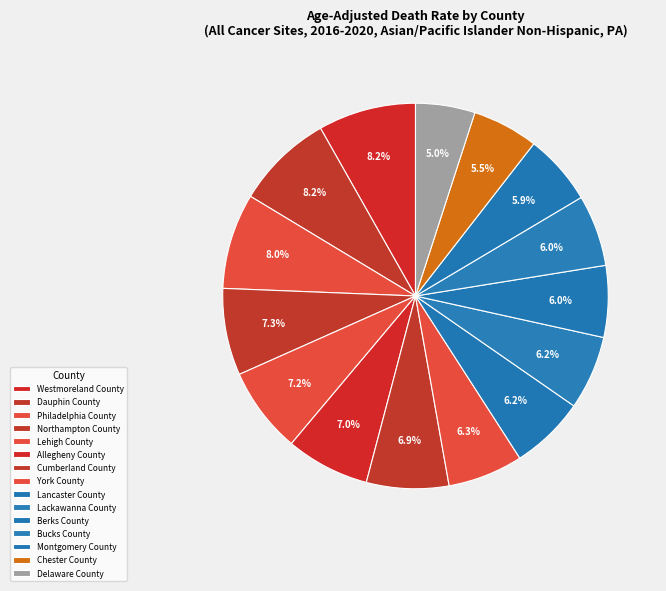

To the nearest percent, what is the difference between the Dauphin County and Cumberland County slice percentages?

1%